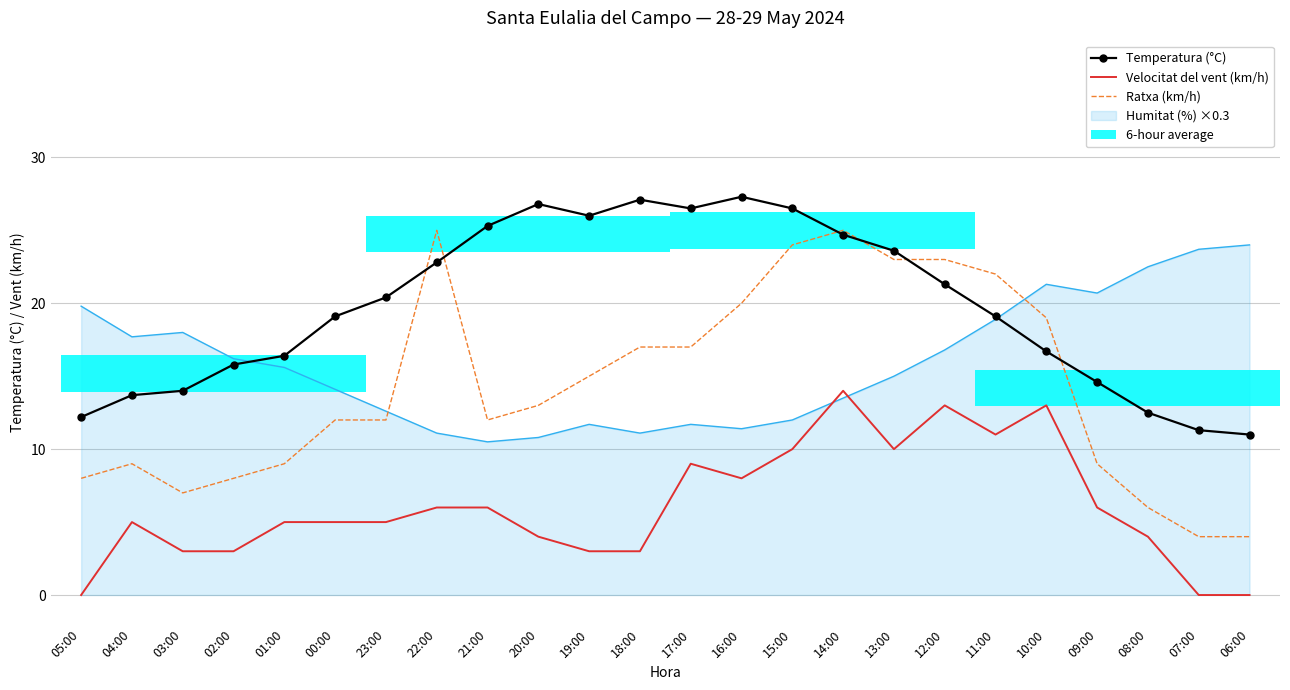

The Velocitat del vent (km/h) series shows 5.6 at 13:00. True or false?

False